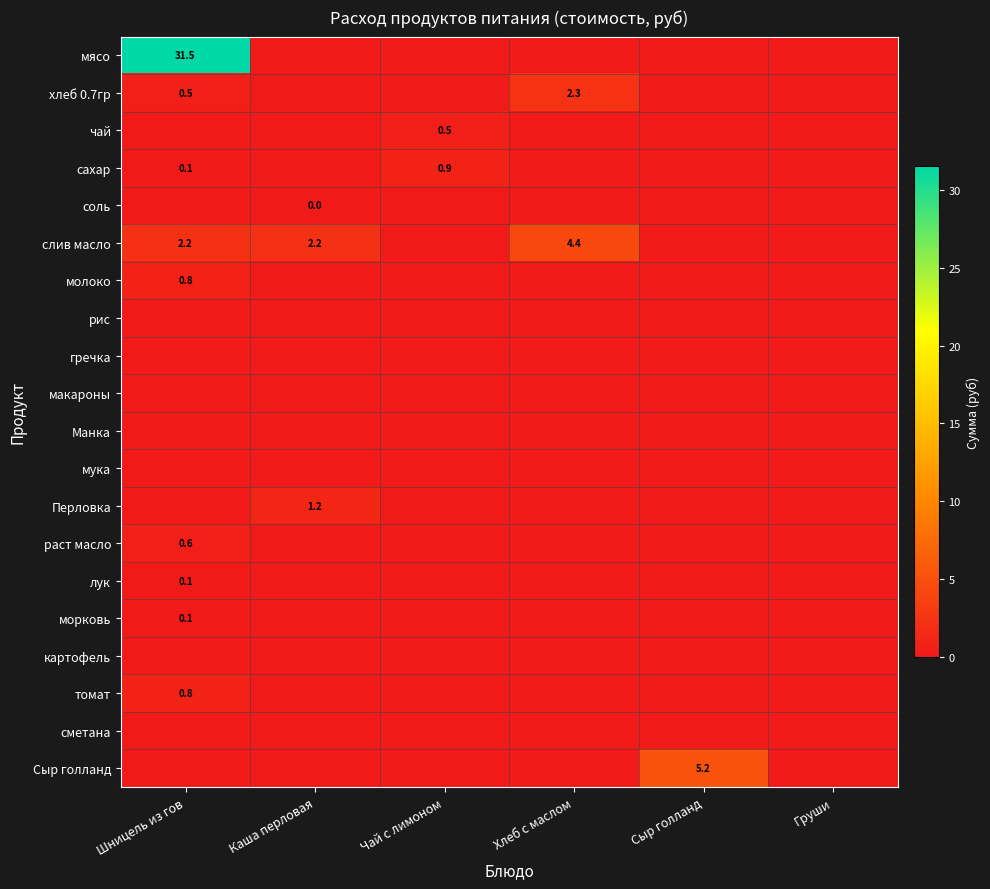

The value of хлеб 0.7гр at Шницель из гов is 0.5. True or false?

True